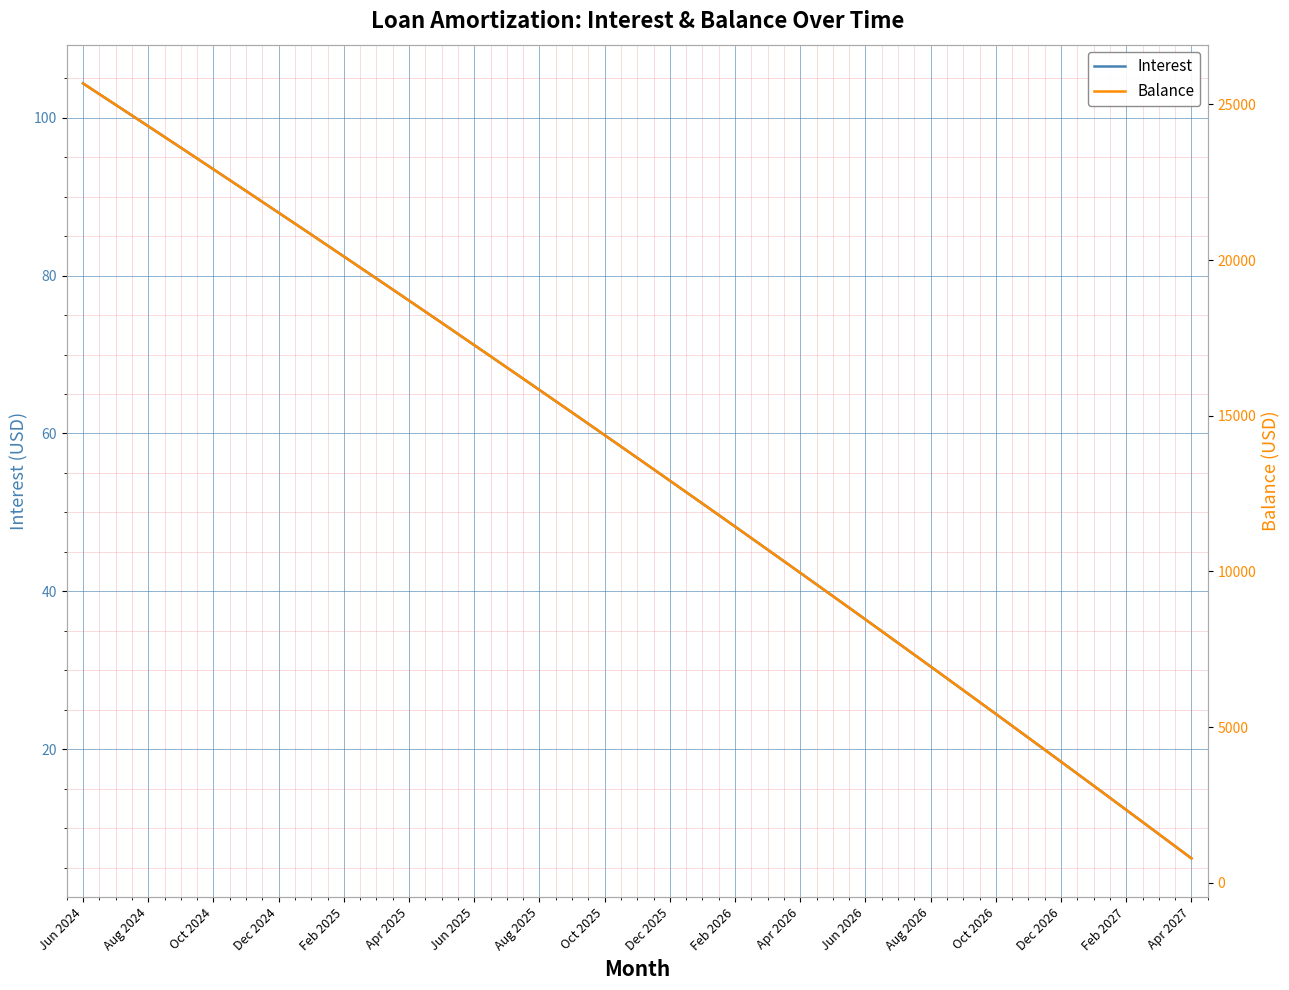

At which label is Interest closest to 55?

Dec 2025